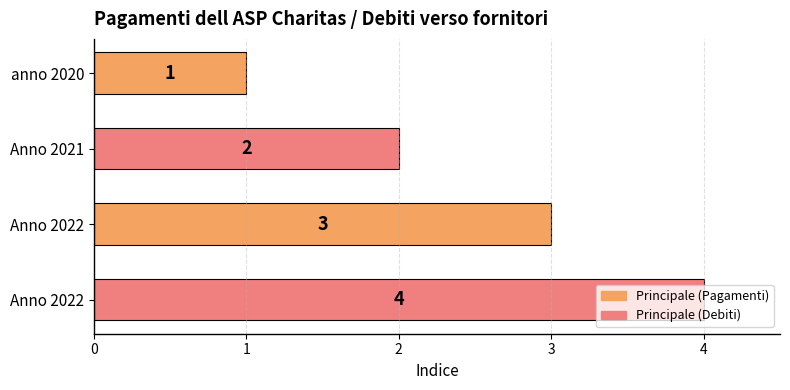

How many bars are there in total?

4